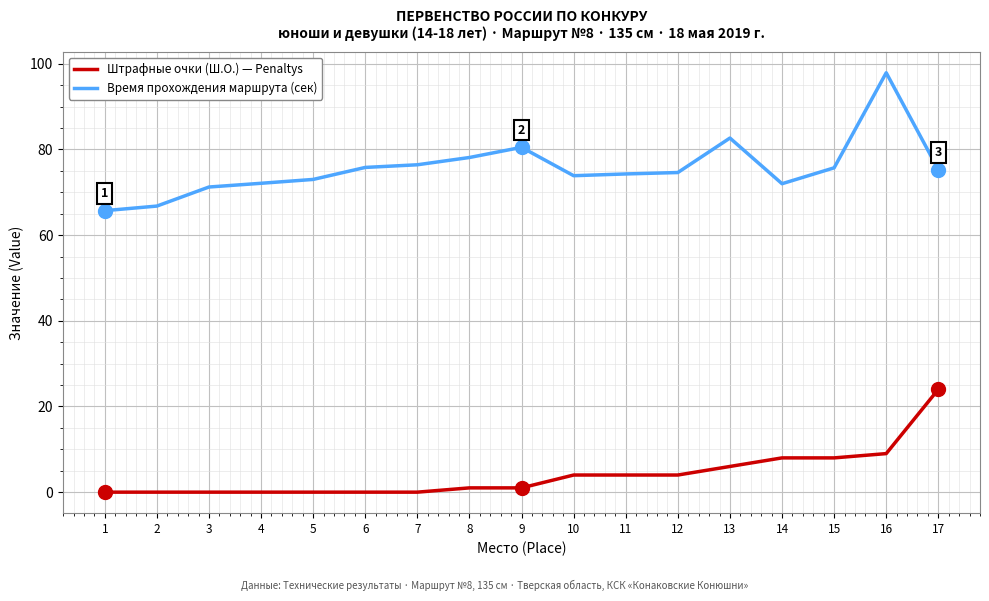

At which category is the sum across all series the highest?

16